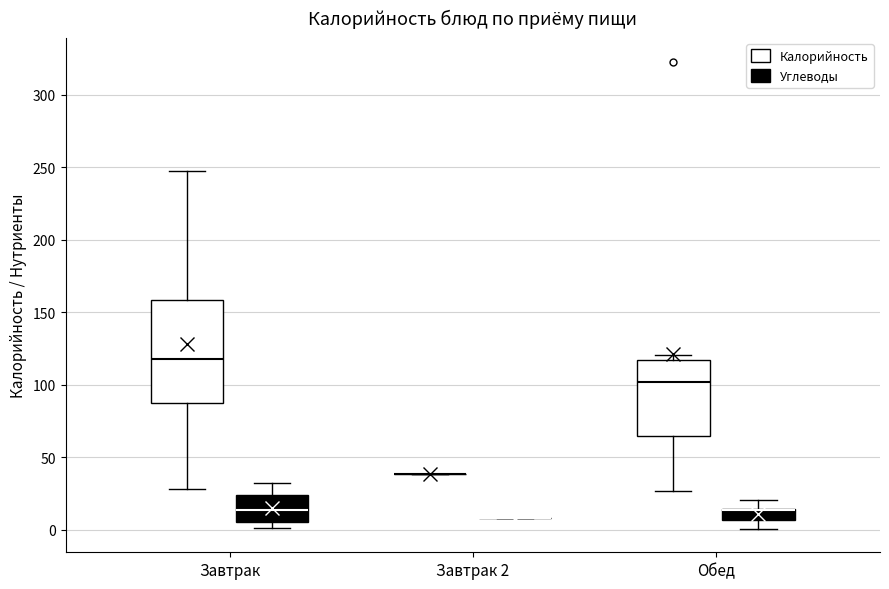

Which box is the tallest, from its lower edge to its upper edge?

Завтрак (Калорийность)